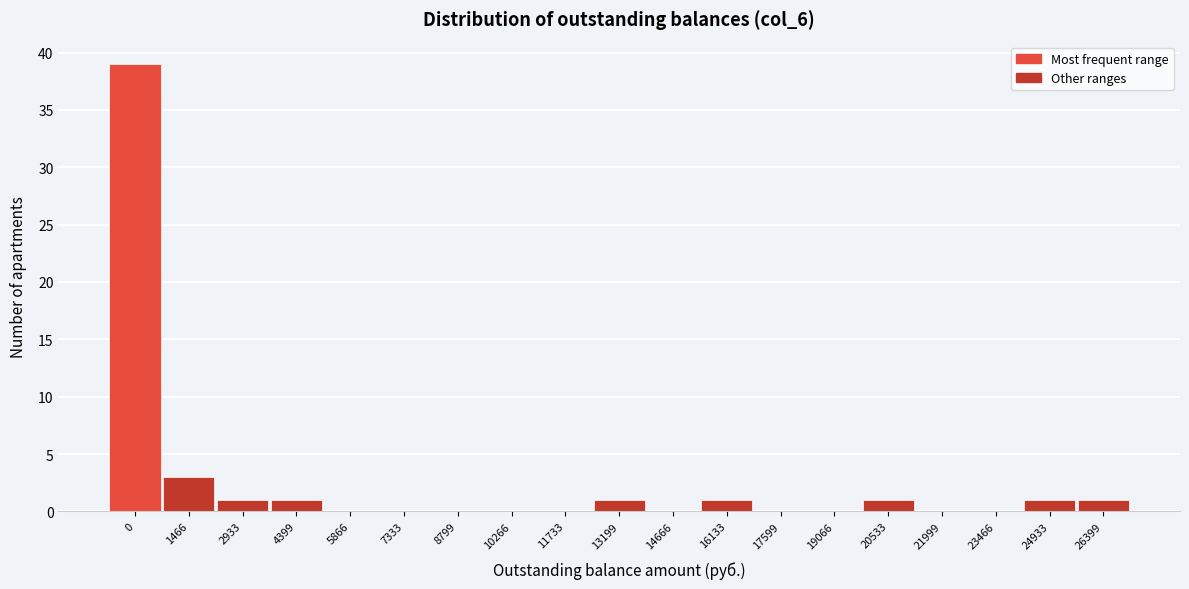

Reading left to right, what are all the values shown in this chart?

0=39	1466=3	2933=1	4399=1	5866=0	7333=0	8799=0	10266=0	11733=0	13199=1	14666=0	16133=1	17599=0	19066=0	20533=1	21999=0	23466=0	24933=1	26399=1